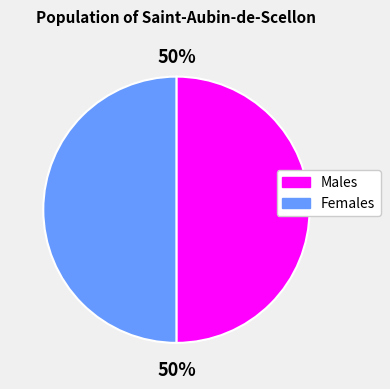

Count the number of slices in the pie.

2